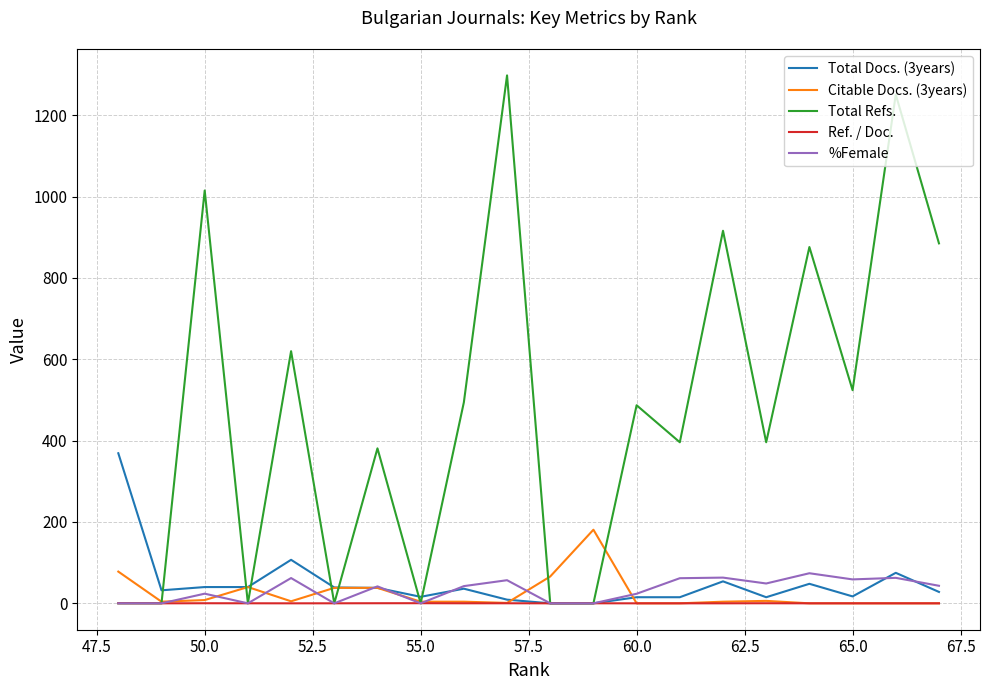

What is the sum of all %Female values?

662.6